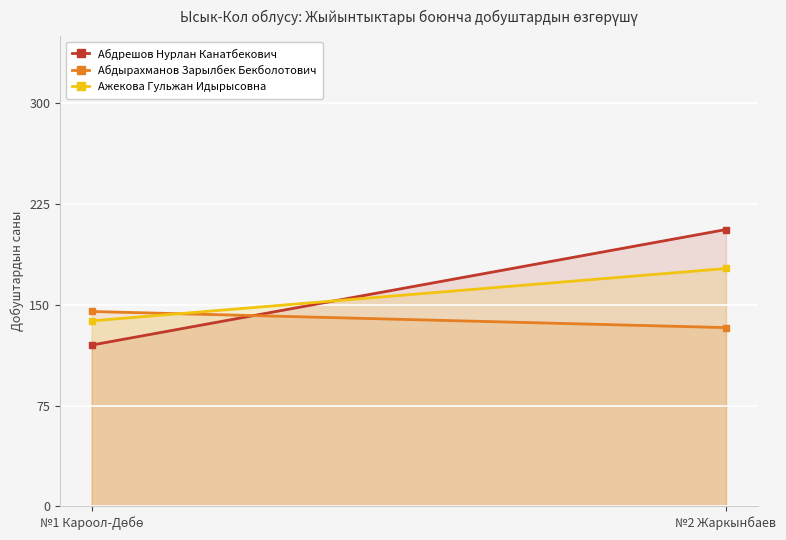

What is the difference between the highest and lowest values at №2 Жаркынбаев?

73